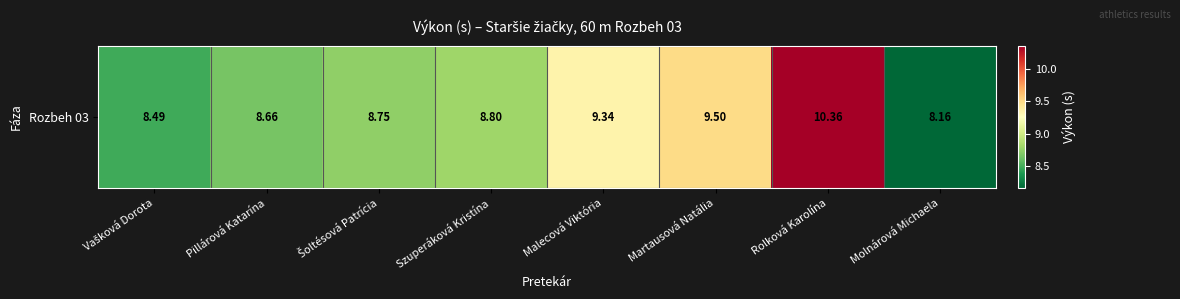

What is the change in value from Szuperáková Kristína to Martausová Natália?

+0.7